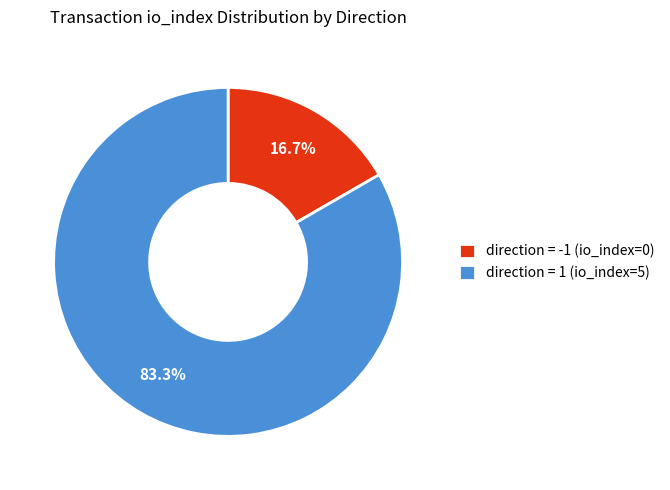

To the nearest percent, what is the difference between the largest and smallest slice percentages?

67%